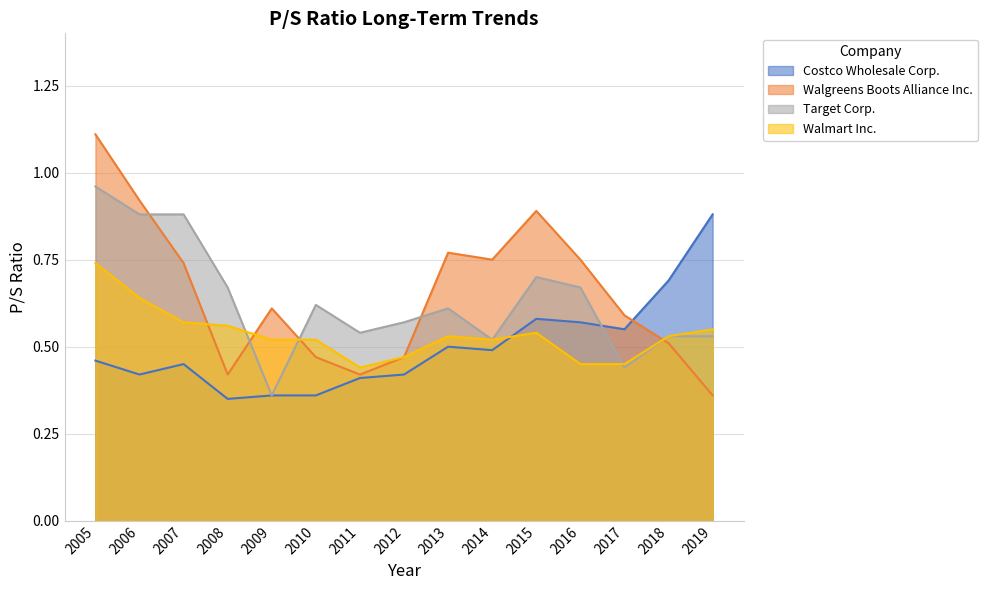

True or false: Costco Wholesale Corp. has a value of 1.1 at 2018.

False